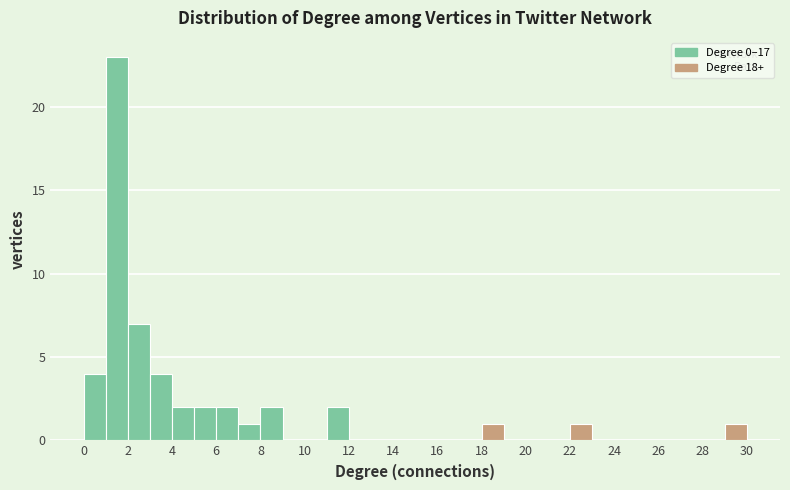

Reading left to right, list every bar in this chart as the range it spans on the x-axis followed by its height. The values are not printed on the chart, so give them approximately, as read against the axis.

0 to 1: 4
1 to 2: 23
2 to 3: 7
3 to 4: 4
4 to 5: 2
5 to 6: 2
6 to 7: 2
7 to 8: 1
8 to 9: 2
9 to 10: 0
10 to 11: 0
11 to 12: 2
12 to 13: 0
13 to 14: 0
14 to 15: 0
15 to 16: 0
16 to 17: 0
17 to 18: 0
18 to 19: 1
19 to 20: 0
20 to 21: 0
21 to 22: 0
22 to 23: 1
23 to 24: 0
24 to 25: 0
25 to 26: 0
26 to 27: 0
27 to 28: 0
28 to 29: 0
29 to 30: 1